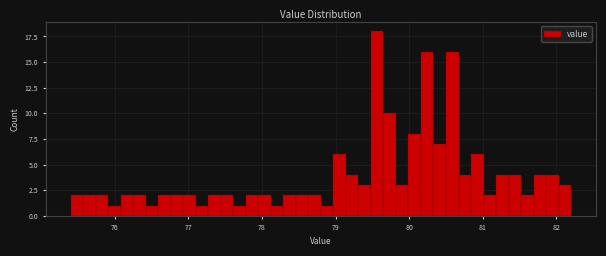

Around what value on the x-axis is the tallest bar? Give the approximate position of its centre, as read against the axis.

79.6